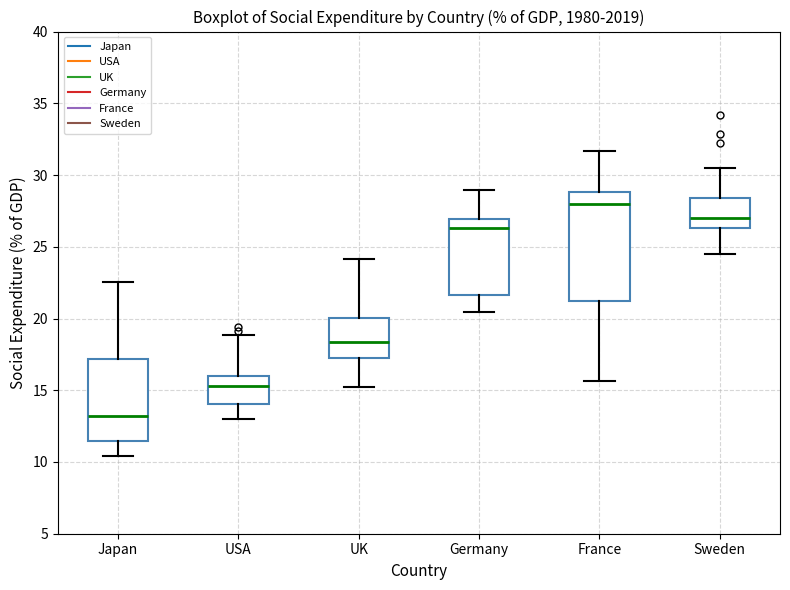

Which box has the lowest median line?

Japan